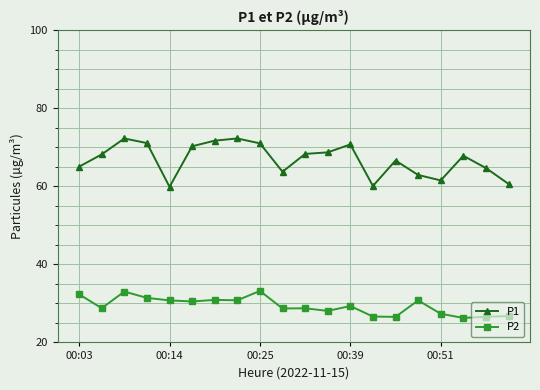

Which series has the widest spread of values?

P1